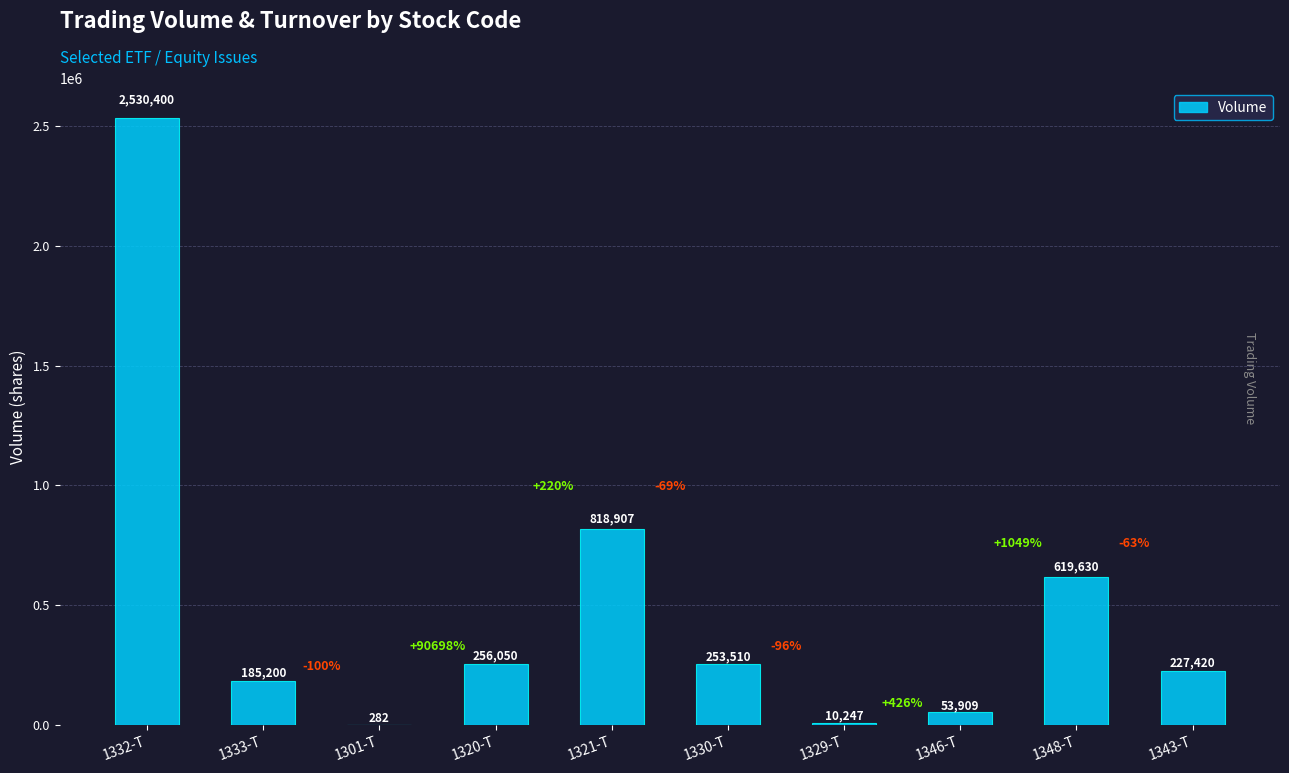

At which label does the data first exceed 253510?

1332-T